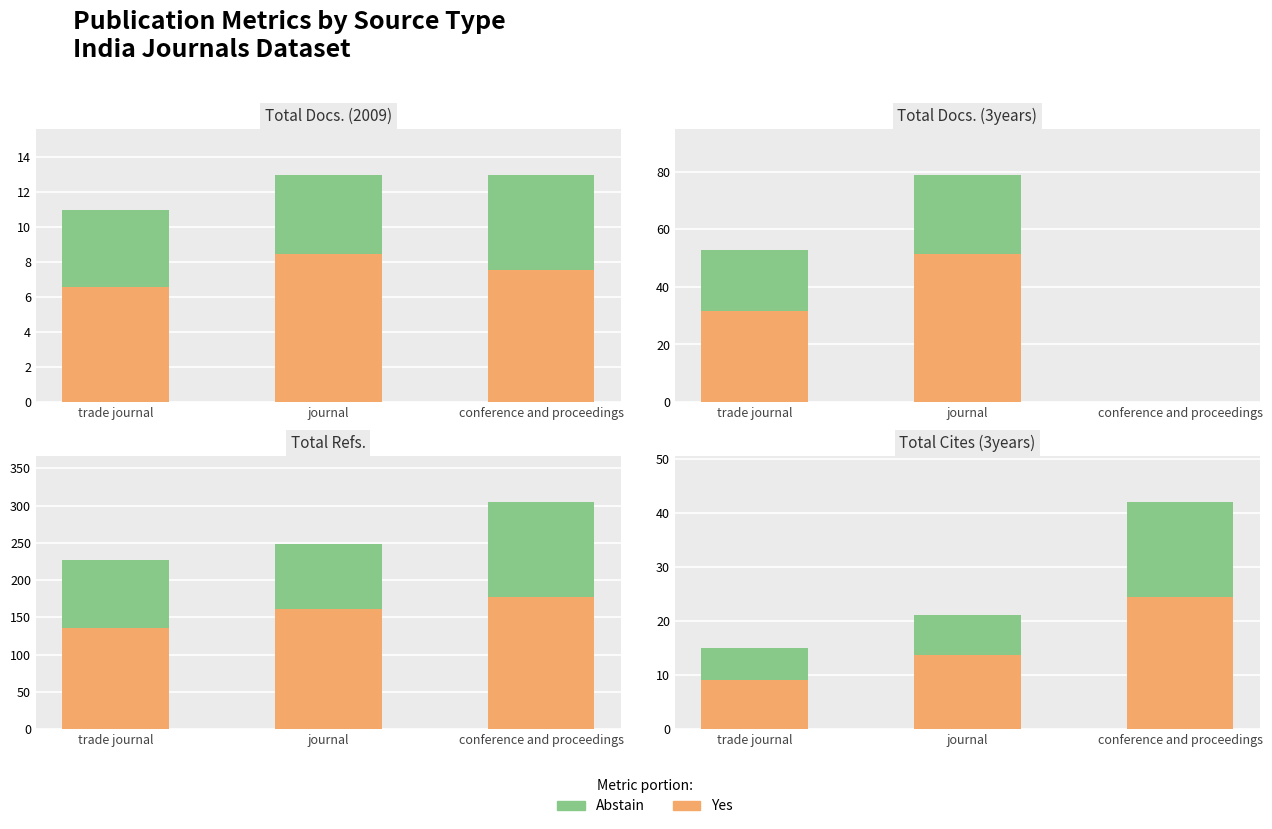

Which series has the largest total across all categories?

Yes